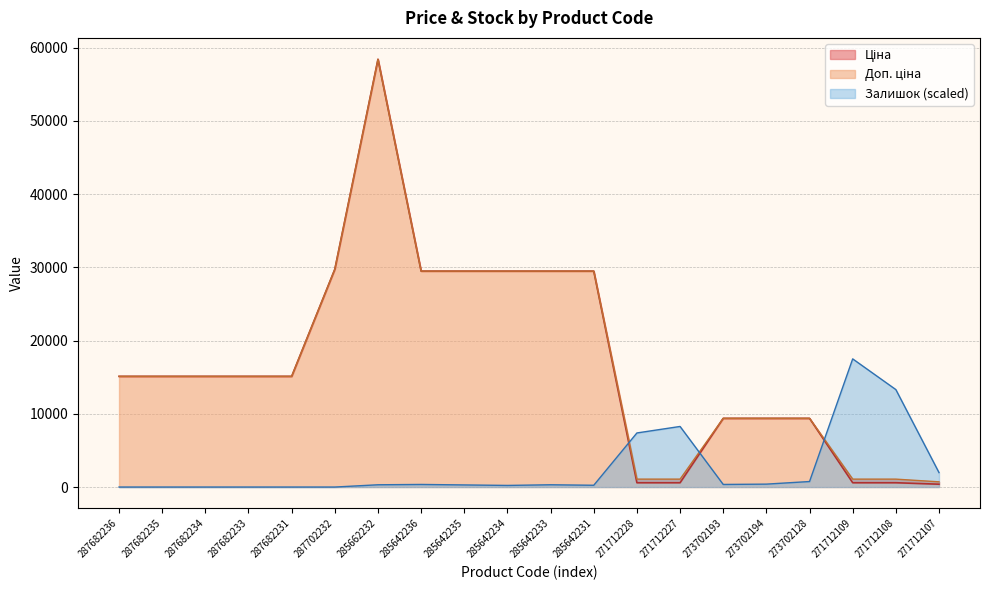

In Ціна, how many points are higher than both neighbors (excluding endpoints)?

1